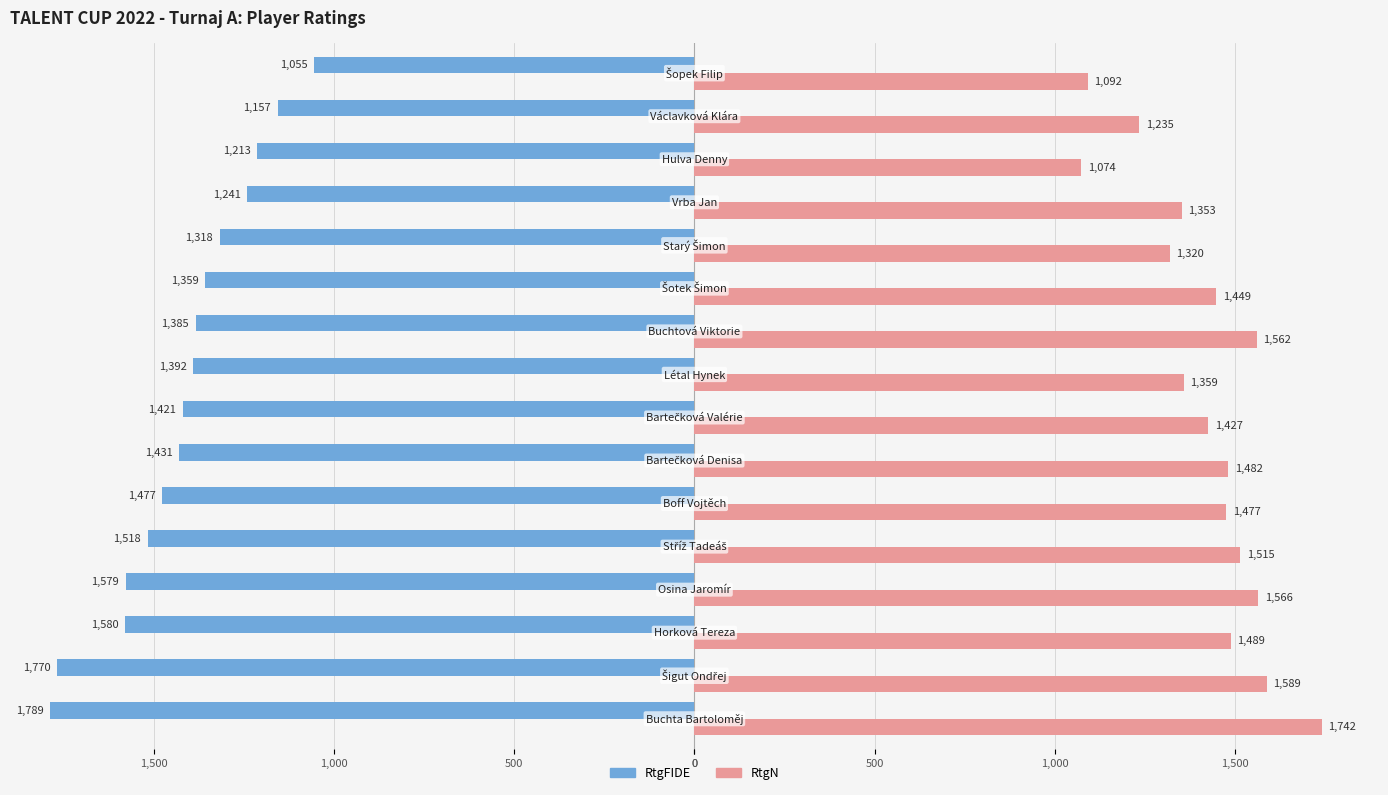

What are all the series names shown in the legend?

RtgFIDE, RtgN